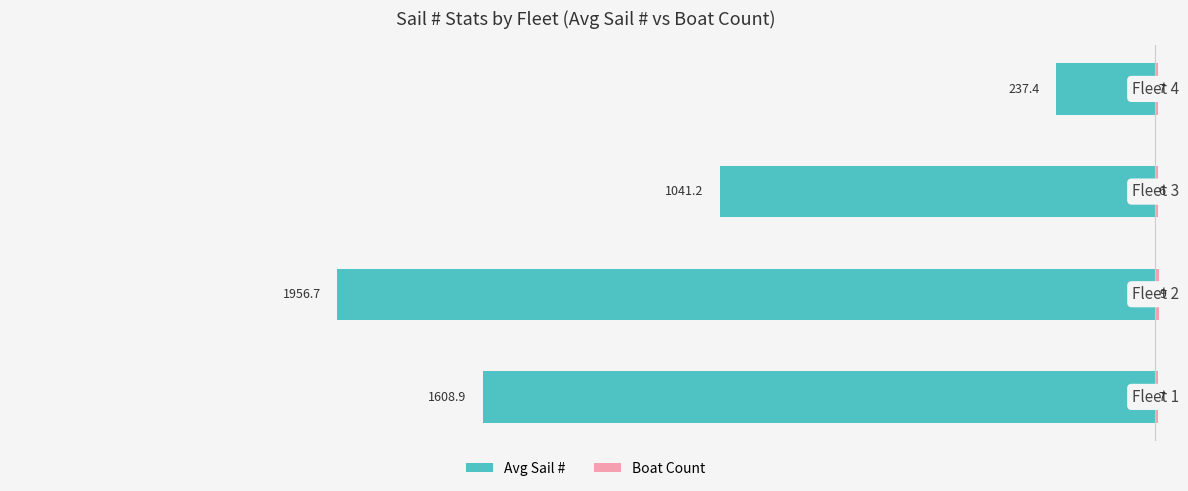

What is the lowest value of the Boat Count series?

6.0